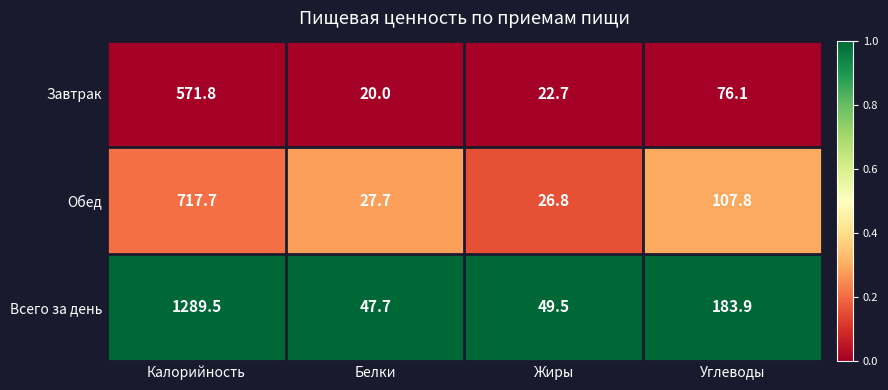

What is the difference between the maximum and minimum values in the Завтрак series?

551.8